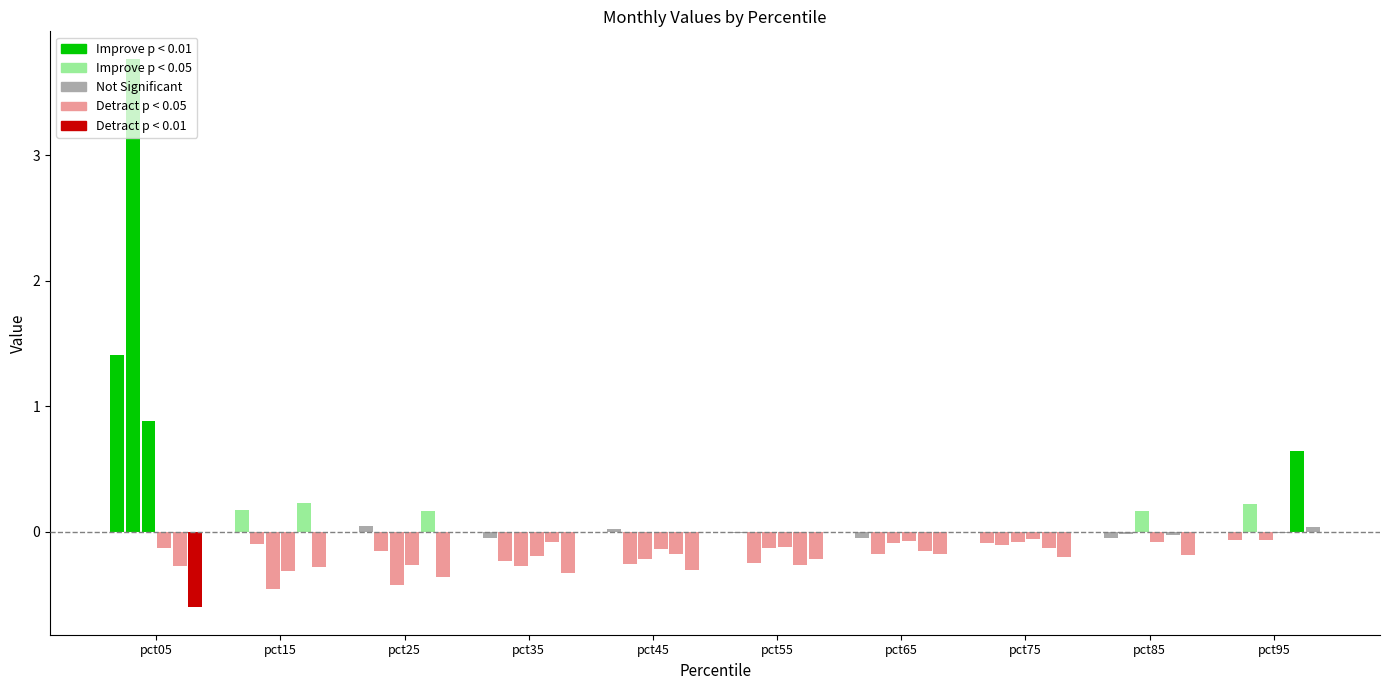

Reading right to left, what are all the values shown in this chart?

Jan: -0.1	-0.0	-0.1	-0.0	-0.0	0.0	-0.0	0.0	0.2	1.4
Feb: 0.2	-0.0	-0.1	-0.2	-0.2	-0.3	-0.2	-0.2	-0.1	3.8
Mar: -0.1	0.2	-0.1	-0.1	-0.1	-0.2	-0.3	-0.4	-0.5	0.9
Apr: -0.0	-0.1	-0.1	-0.1	-0.1	-0.1	-0.2	-0.3	-0.3	-0.1
May: 0.6	-0.0	-0.1	-0.2	-0.3	-0.2	-0.1	0.2	0.2	-0.3
Jun: 0.0	-0.2	-0.2	-0.2	-0.2	-0.3	-0.3	-0.4	-0.3	-0.6